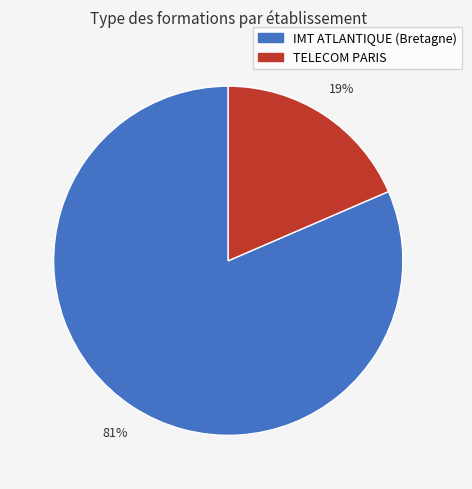

Is there any slice that represents more than half of the pie?

Yes